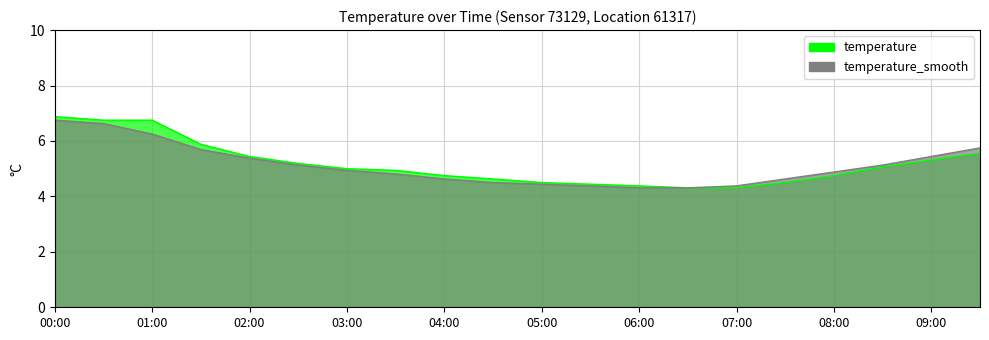

How many lines are shown in the chart?

2